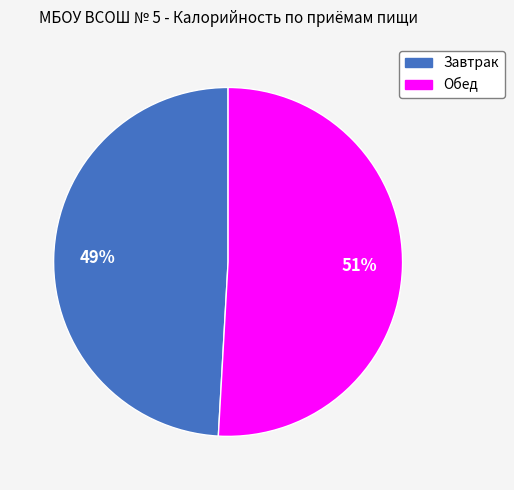

Which slice is the smallest?

Завтрак